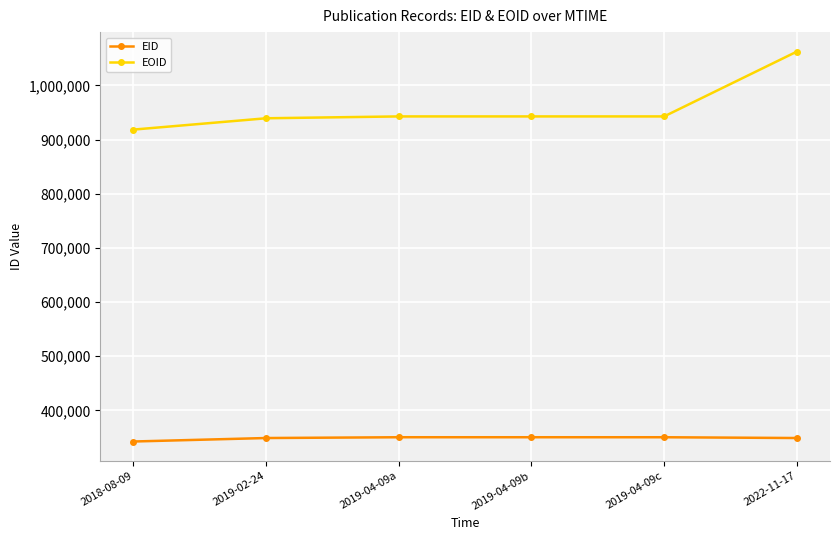

Rank the series by their maximum value, from highest to lowest.

EOID, EID